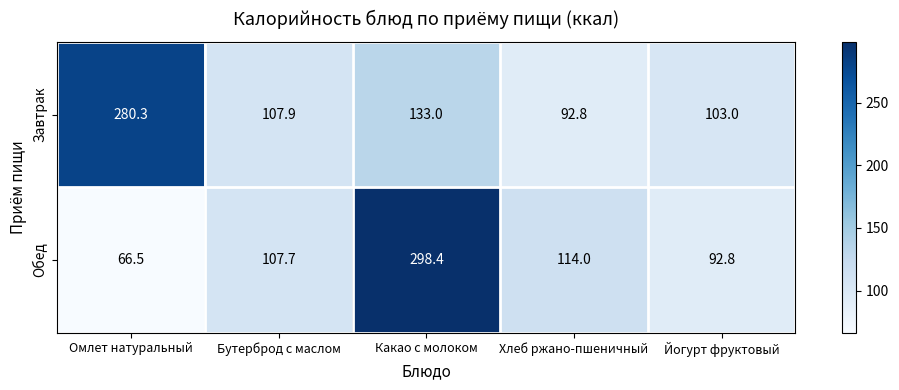

At how many categories does at least one series exceed 228?

2